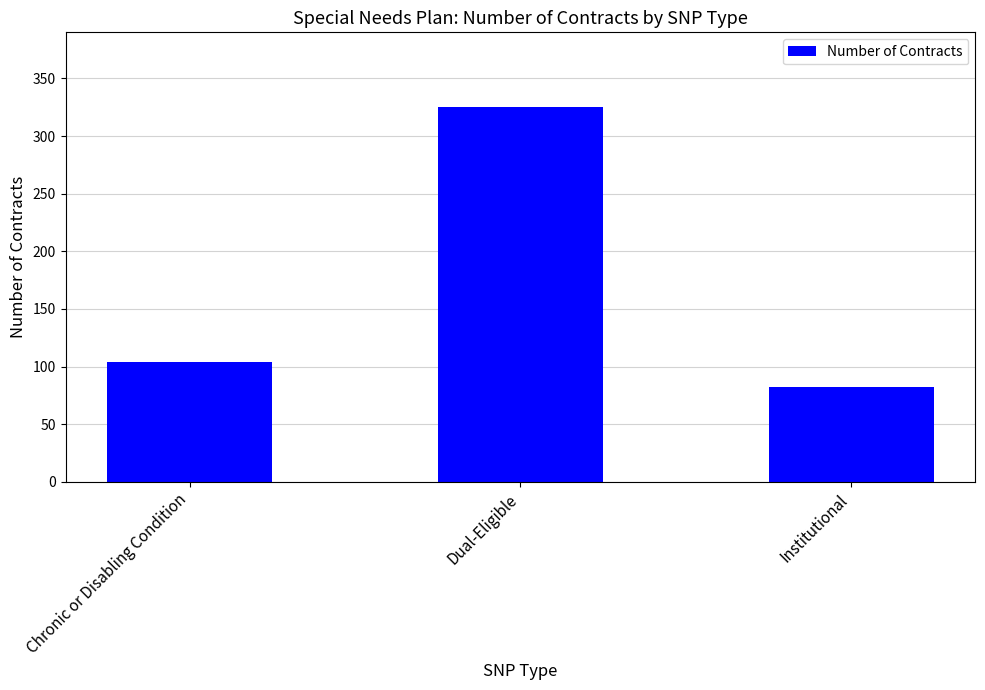

The chart shows a value of 135 at Chronic or Disabling Condition. True or false?

False